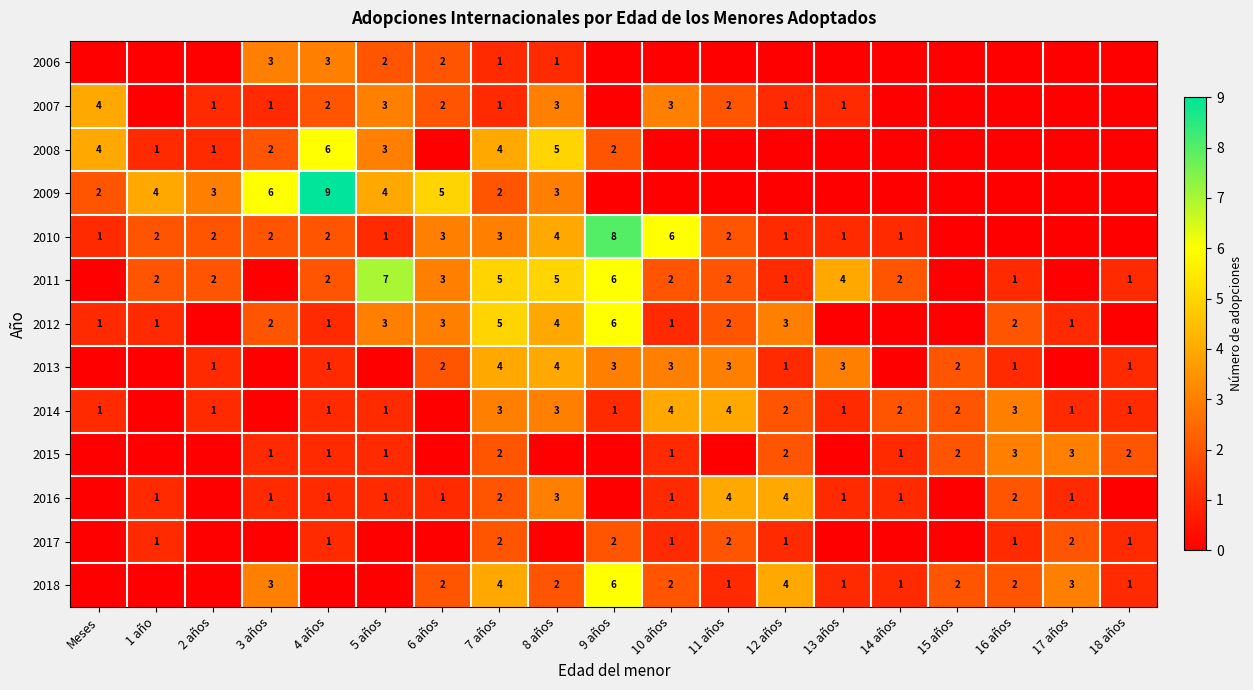

Is it true that 2016 equals 5 at 8 años?

False